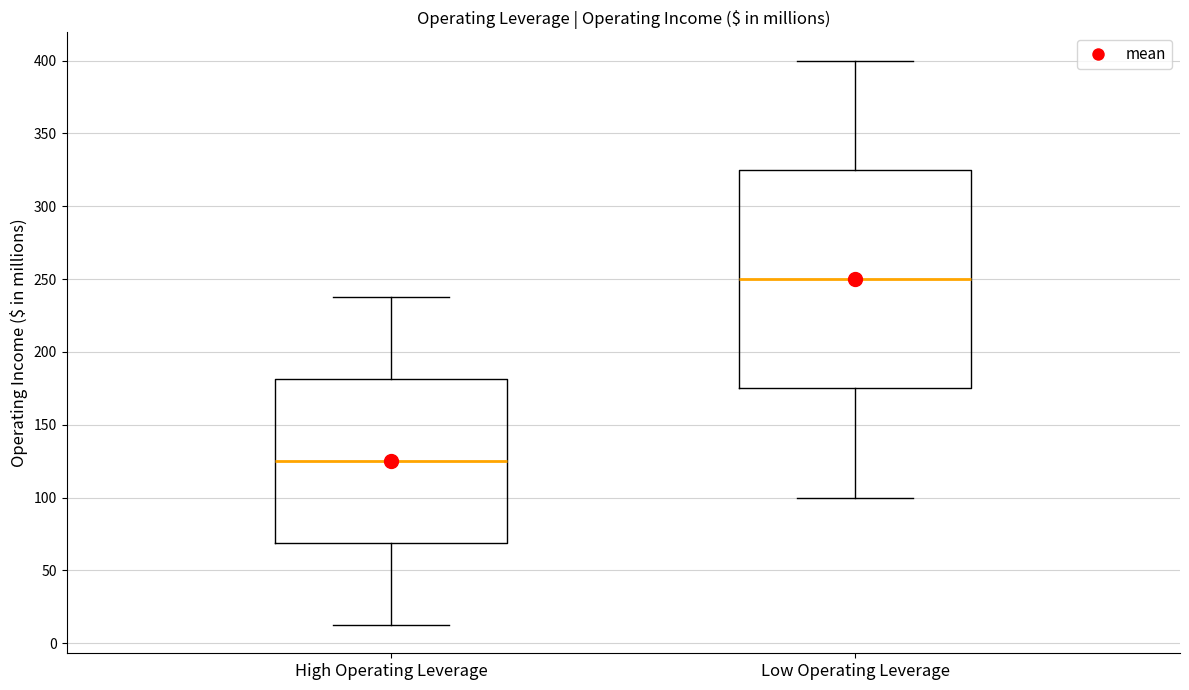

Where is the lower edge of the box for High Operating Leverage on the y-axis? The values are not printed on the chart, so give them approximately, as read against the axis.

70